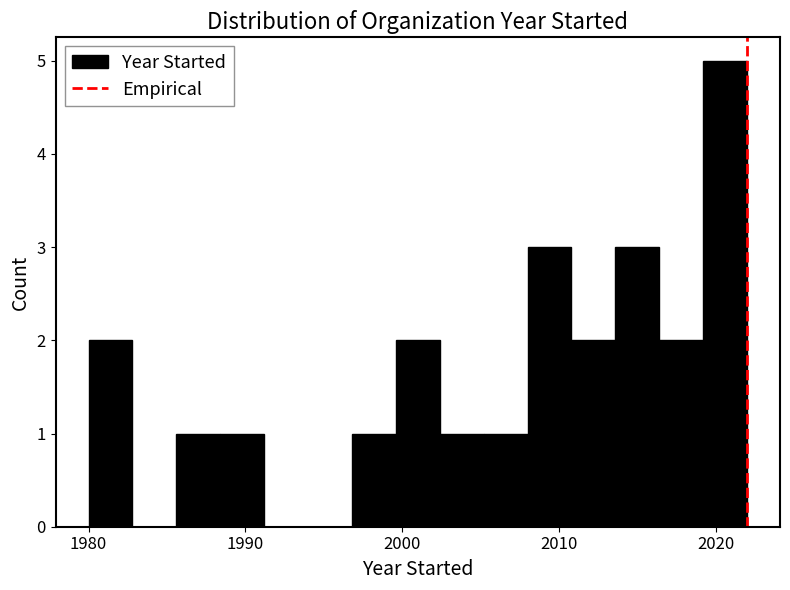

Around what value on the x-axis is the tallest bar? Give the approximate position of its centre, as read against the axis.

2021